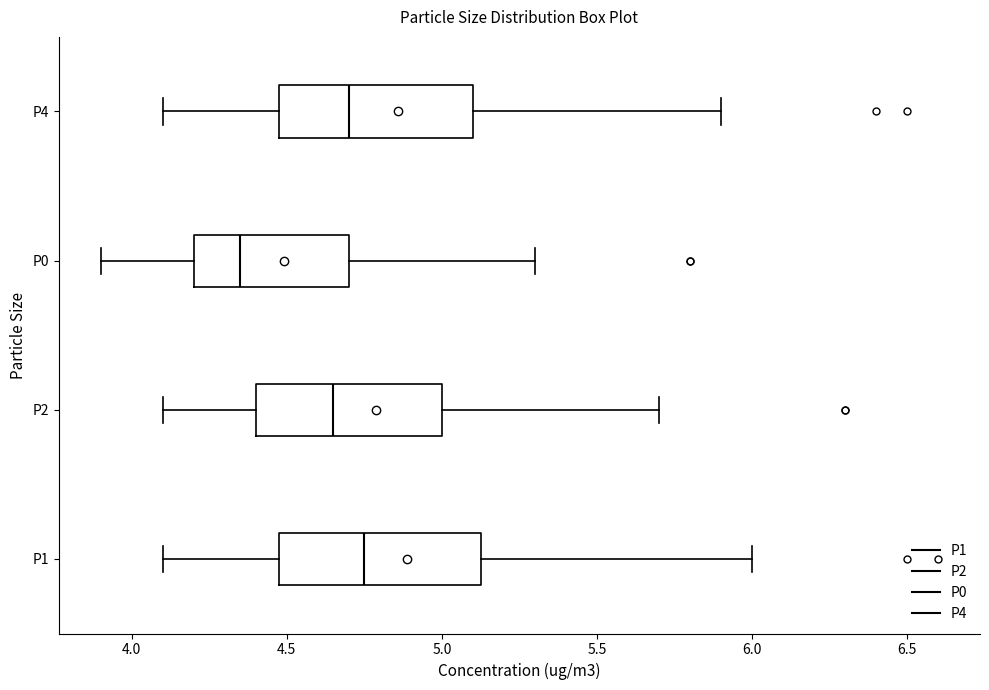

Reading bottom to top, transcribe this box plot: for each box, give where its median line is, the range the box spans, and where its two whiskers end, as read against the x-axis. The values are not printed on the chart, so give them approximately, as read against the axis.

P1: median 4.75, box 4.50 to 5.15, whiskers 4.10 to 6.00
P2: median 4.65, box 4.40 to 5.00, whiskers 4.10 to 5.70
P0: median 4.35, box 4.20 to 4.70, whiskers 3.90 to 5.30
P4: median 4.70, box 4.50 to 5.10, whiskers 4.10 to 5.90